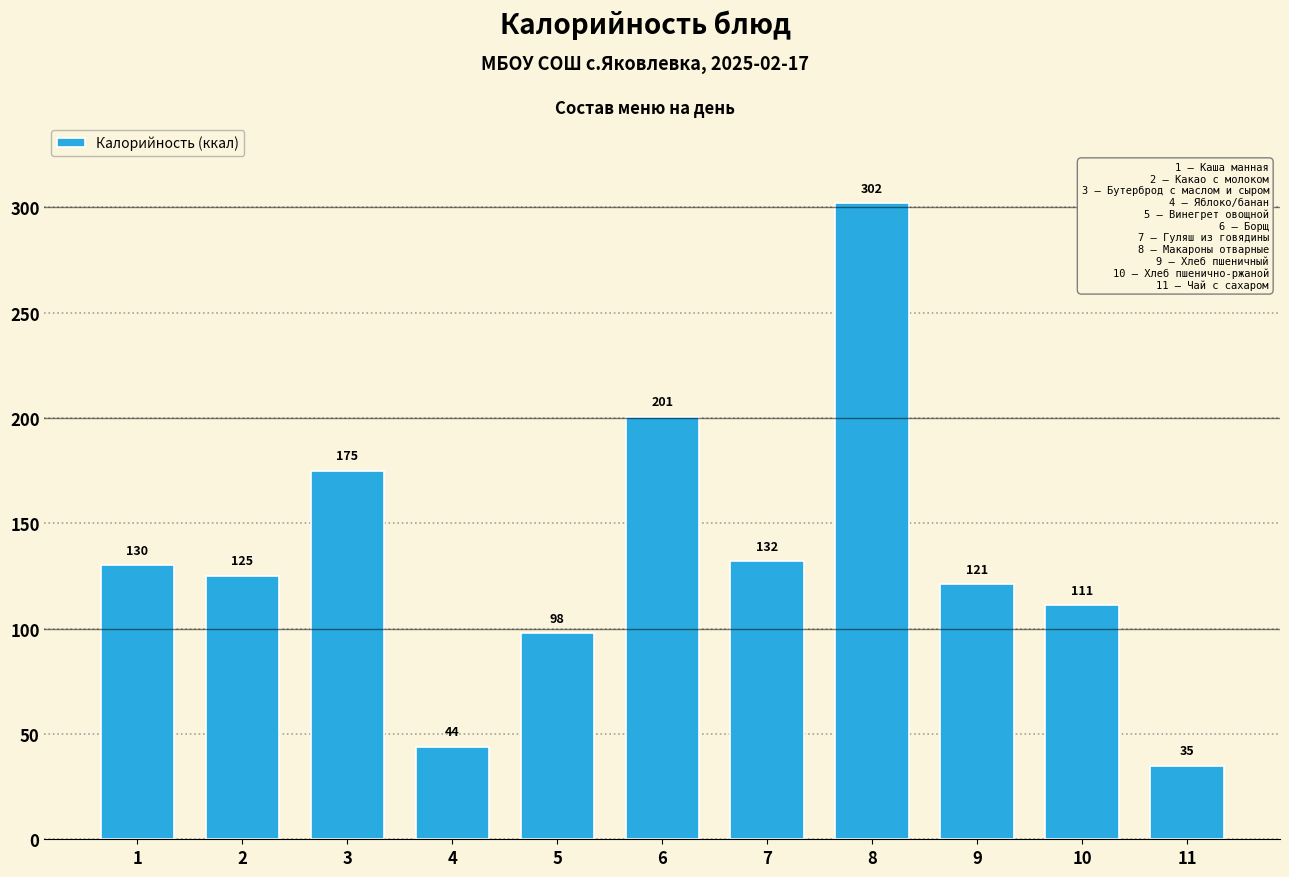

At which label is the value closest to 168?

3